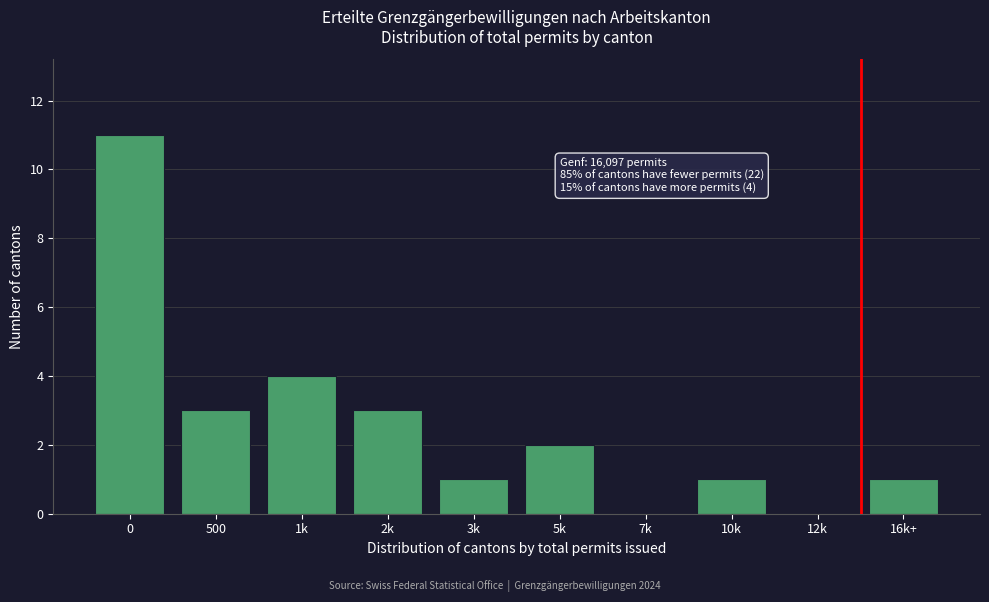

Reading right to left, transcribe all the data shown in this chart.

16k+=1	12k=0	10k=1	7k=0	5k=2	3k=1	2k=3	1k=4	500=3	0=11